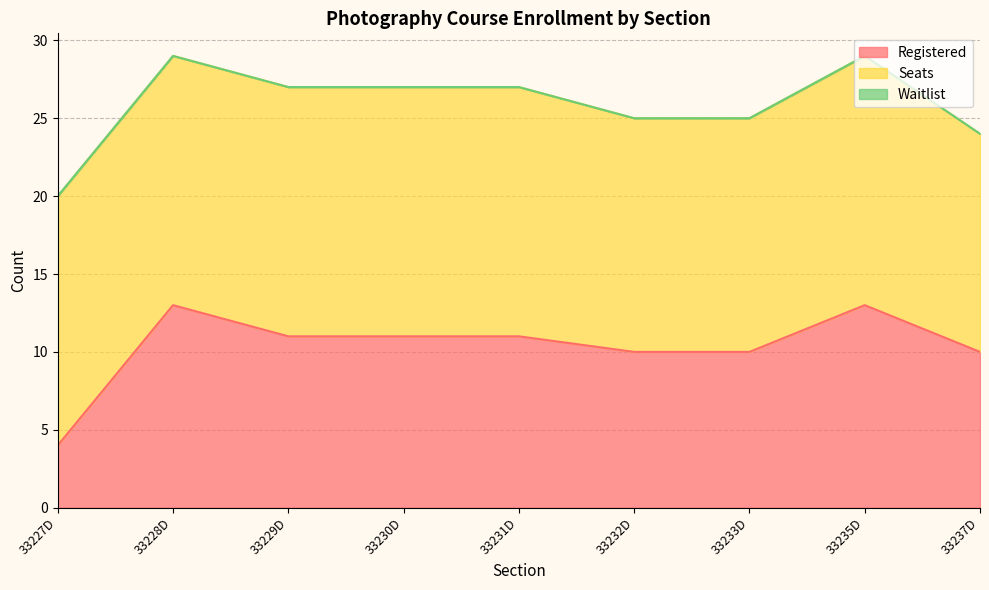

True or false: Waitlist and Registered cross at least once.

False